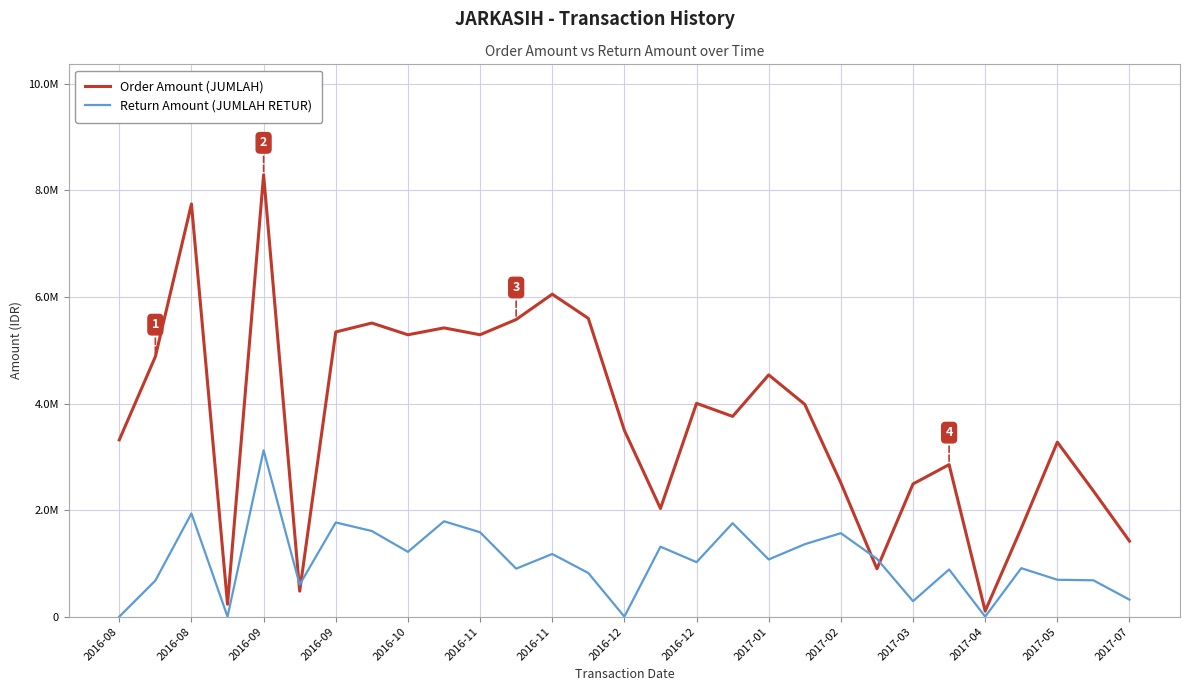

Is this an area chart (filled region under the line)?

No